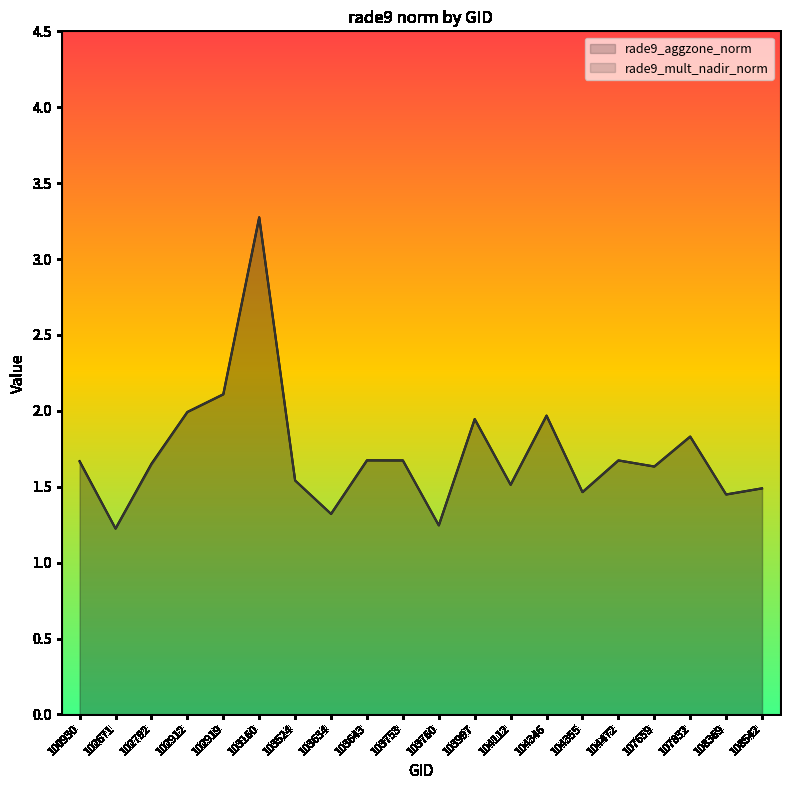

What is the value of the rade9_mult_nadir_norm point at the 2nd from the left?

1.2